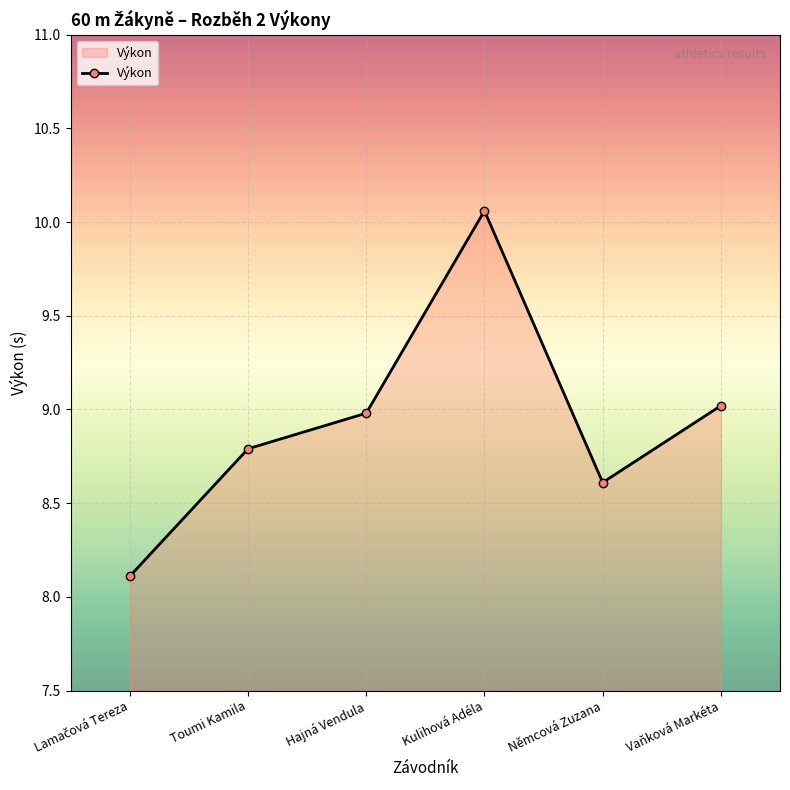

How many interior local peaks (higher than both neighbors) does the data have?

1